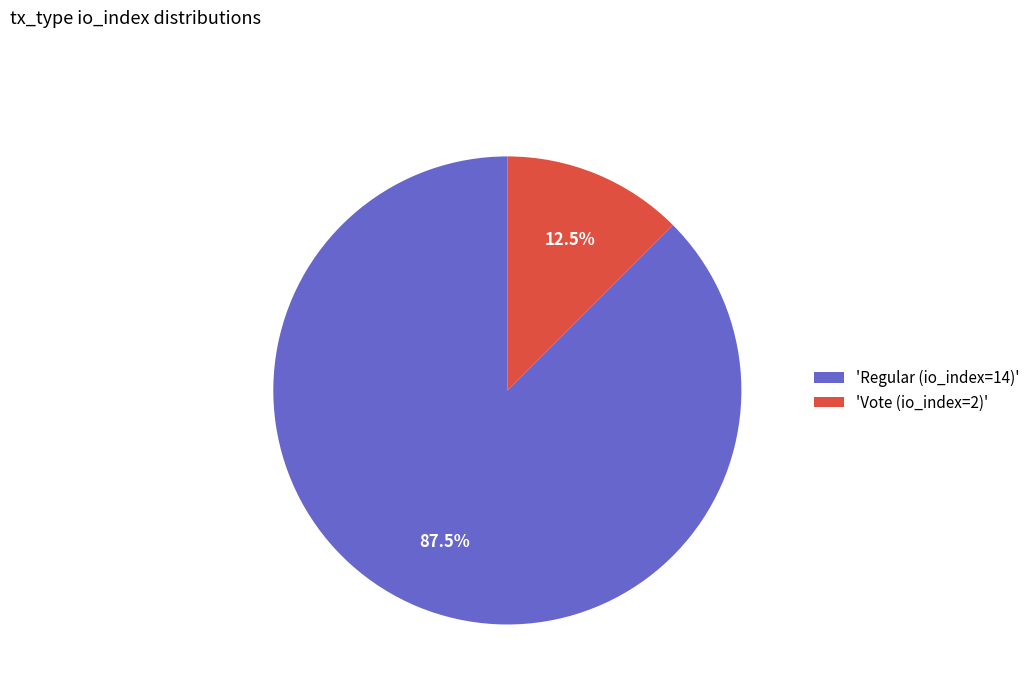

What is the majority slice?

'Regular (io_index=14)'